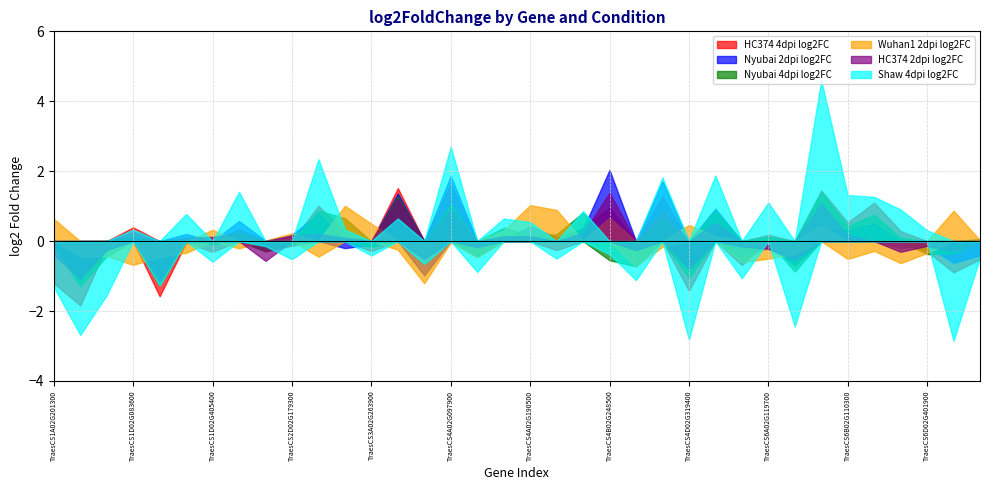

How many values in the Nyubai 4dpi log2FC series exceed 0?

19